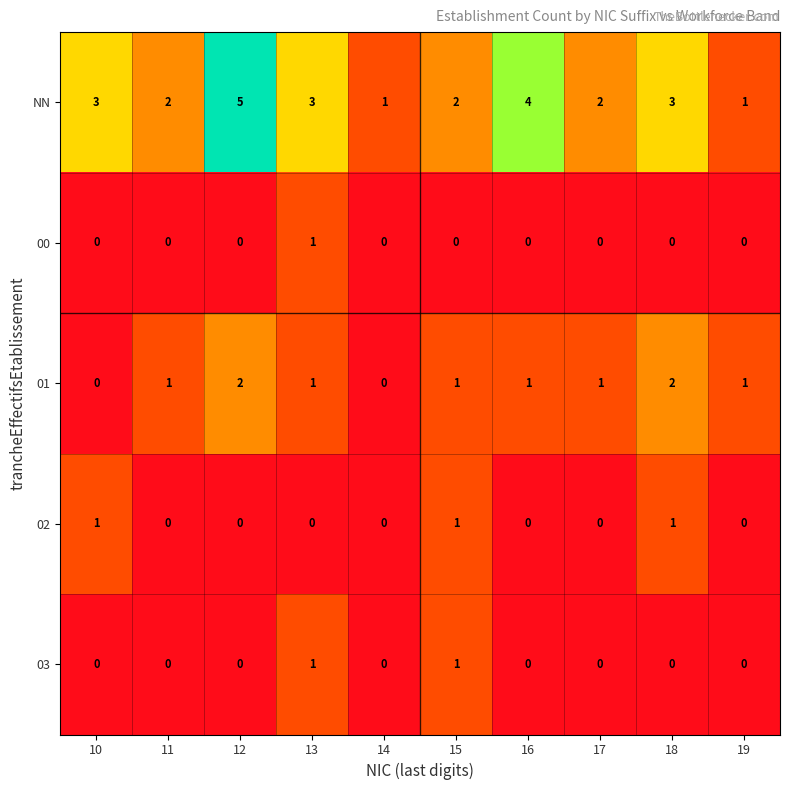

Count the 03 values in the range 0 to 1.

10